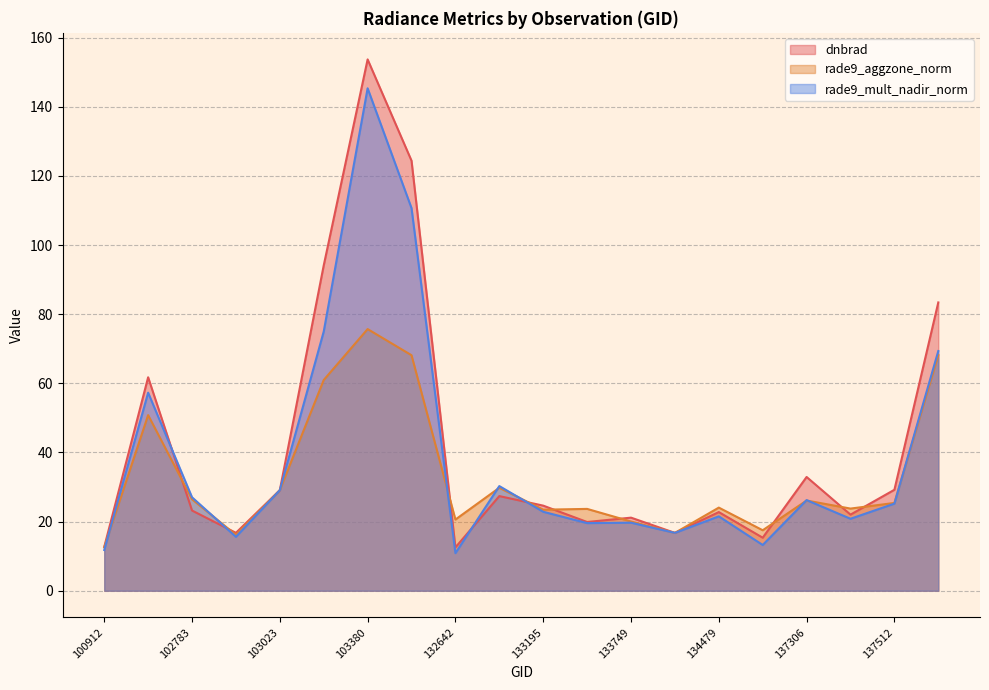

Reading right to left, what are all the values shown in this chart?

dnbrad: 137701=83.4	137512=29.2	137498=22.0	137306=32.9	134492=15.3	134479=22.8	133933=16.7	133749=21.1	133558=19.9	133195=24.6	133015=27.4	132642=12.5	103979=124.4	103380=153.7	103261=94.1	103023=29.1	102903=16.8	102783=23.2	102535=61.8	100912=12.7
rade9_aggzone_norm: 137701=68.2	137512=25.4	137498=23.8	137306=26.1	134492=17.5	134479=24.1	133933=16.7	133749=20.0	133558=23.7	133195=23.5	133015=29.8	132642=20.6	103979=68.1	103380=75.7	103261=61.0	103023=29.1	102903=16.2	102783=26.5	102535=50.8	100912=12.6
rade9_mult_nadir_norm: 137701=69.4	137512=25.2	137498=20.8	137306=26.2	134492=13.2	134479=21.5	133933=16.7	133749=19.7	133558=19.6	133195=22.8	133015=30.3	132642=10.9	103979=110.7	103380=145.4	103261=75.0	103023=29.1	102903=15.6	102783=27.0	102535=57.3	100912=11.8